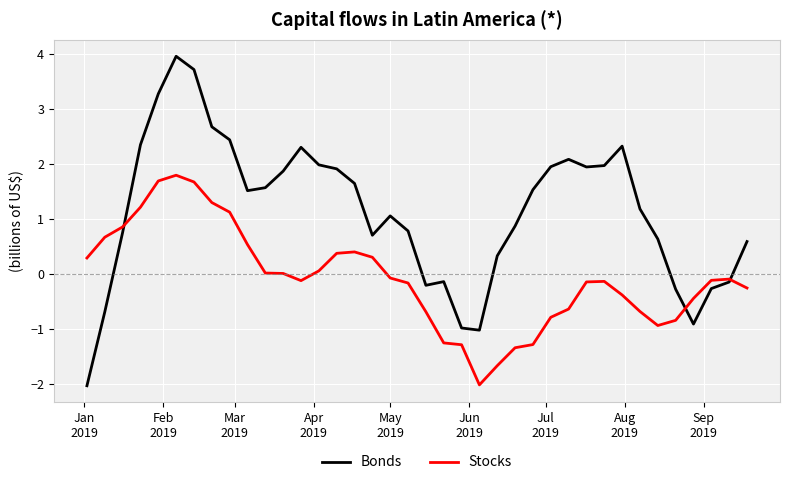

What is the lowest value of the Bonds series?

-2.0